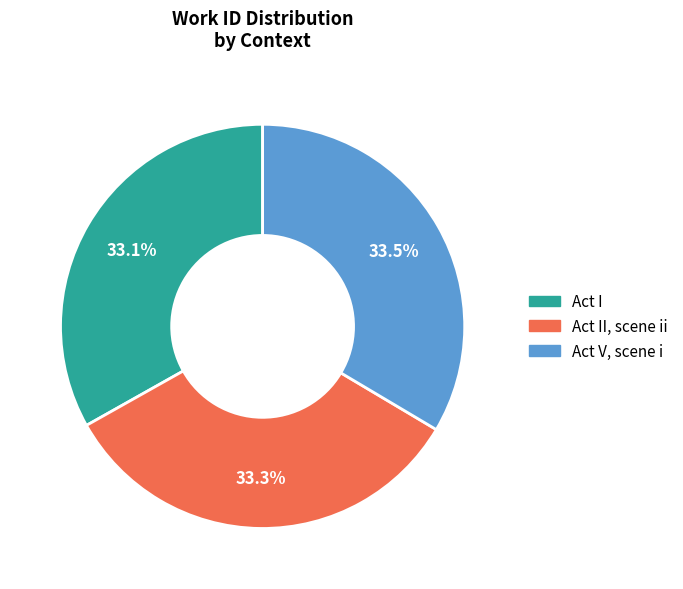

Do Act V, scene i and Act II, scene ii together represent more than half of the pie?

Yes